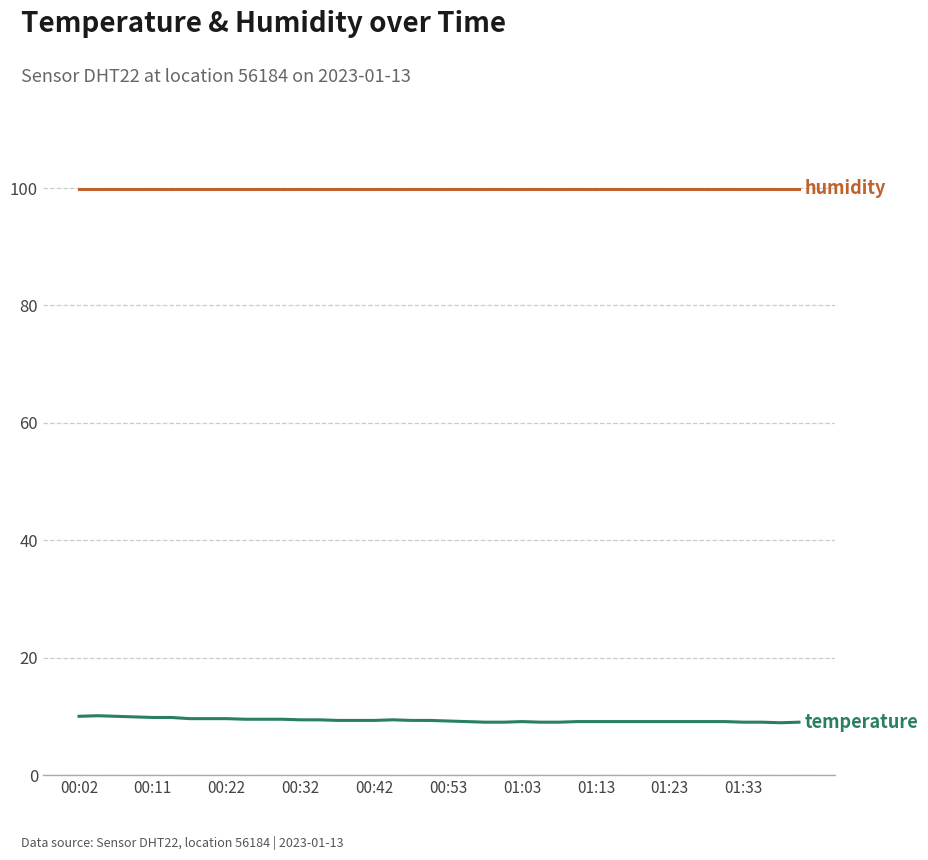

What is the greatest value displayed?

99.9